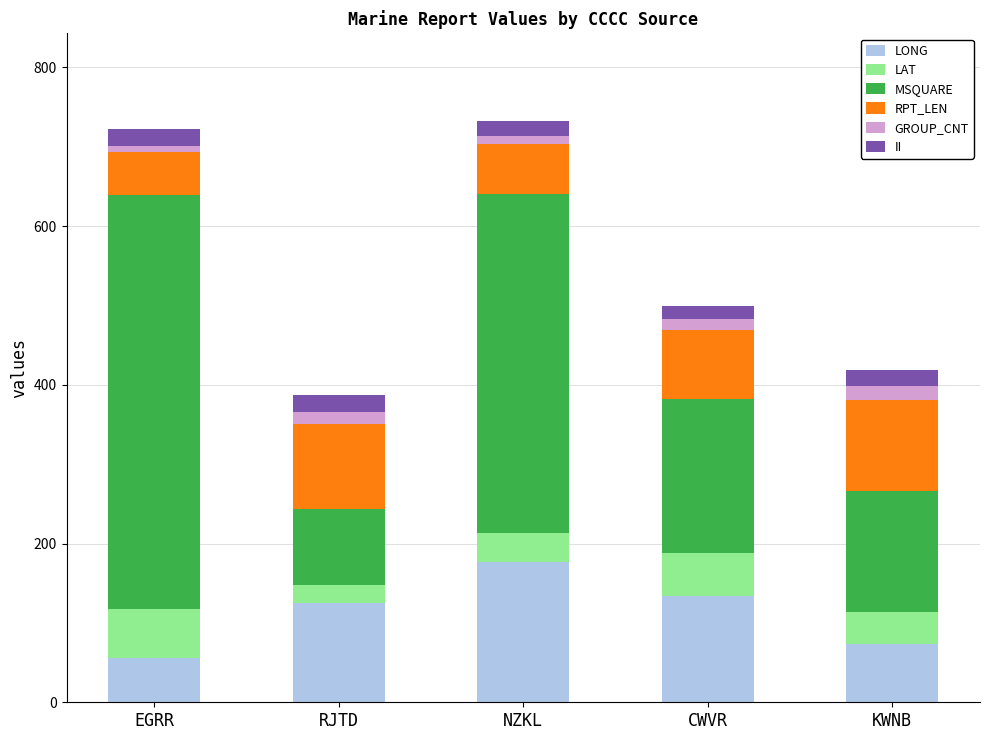

What are all the series names shown in the legend?

LONG, LAT, MSQUARE, RPT_LEN, GROUP_CNT, II